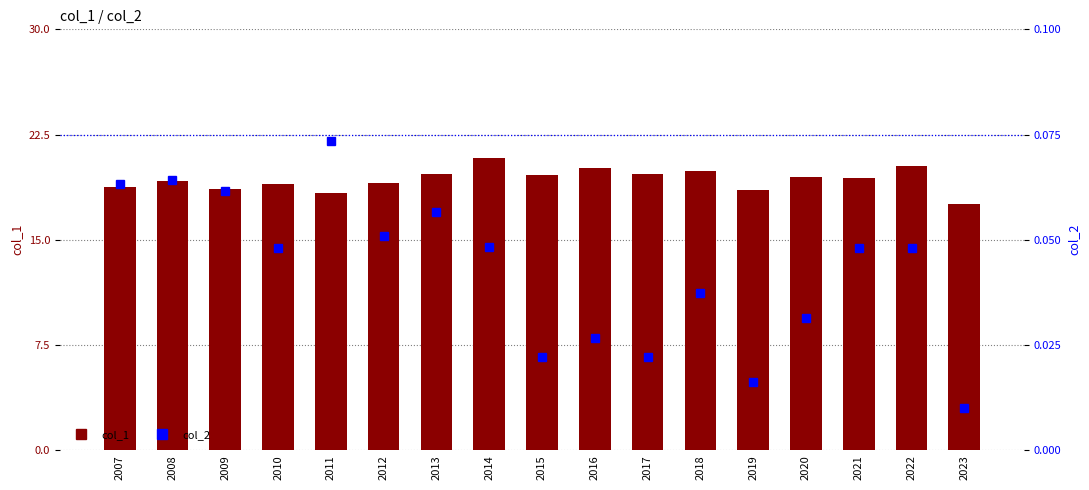

Which series has the largest total across all categories?

col_1